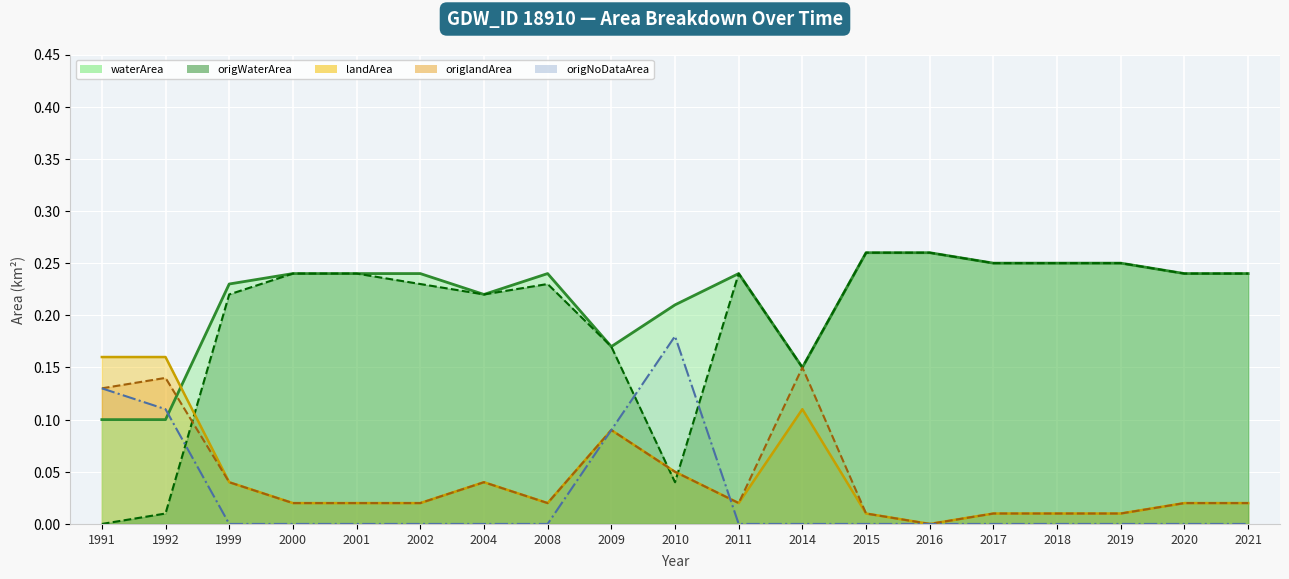

What is the sum of all origlandArea (line) values?

0.8